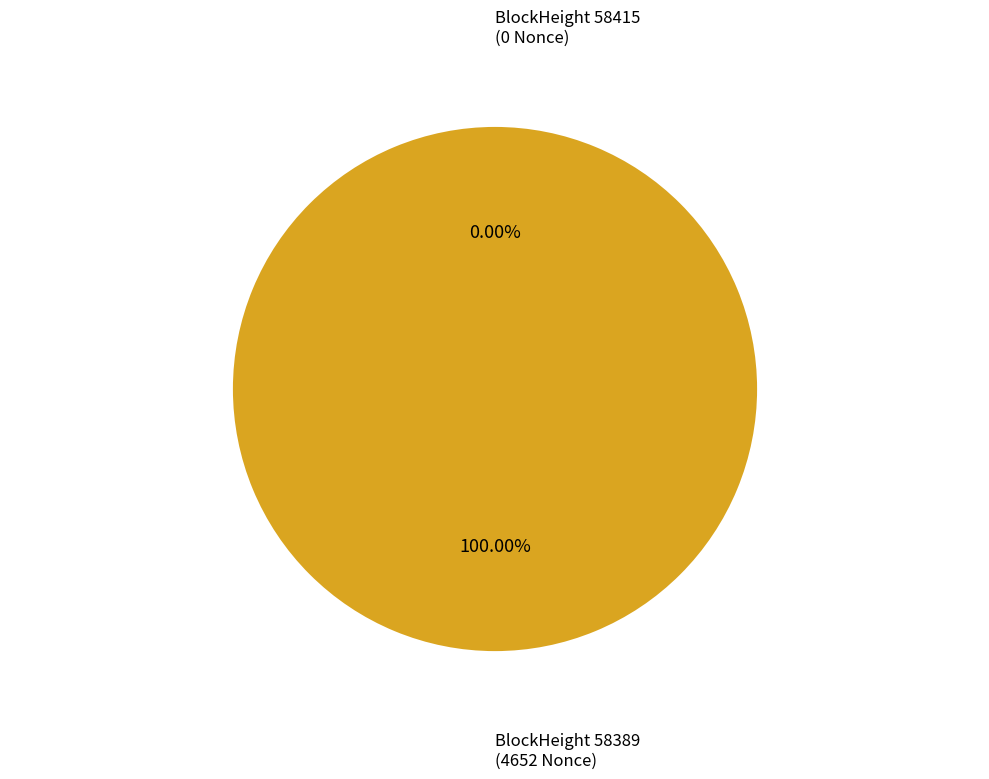

To the nearest percent, what is the difference between the largest and smallest slice percentages?

100%